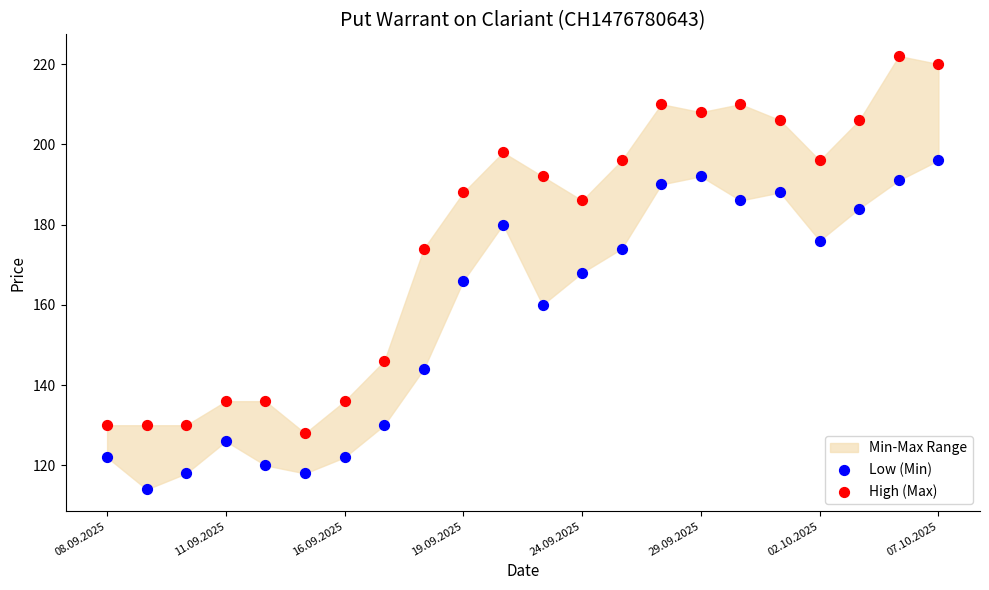

Which series contains the lowest Y value?

Low (Min)